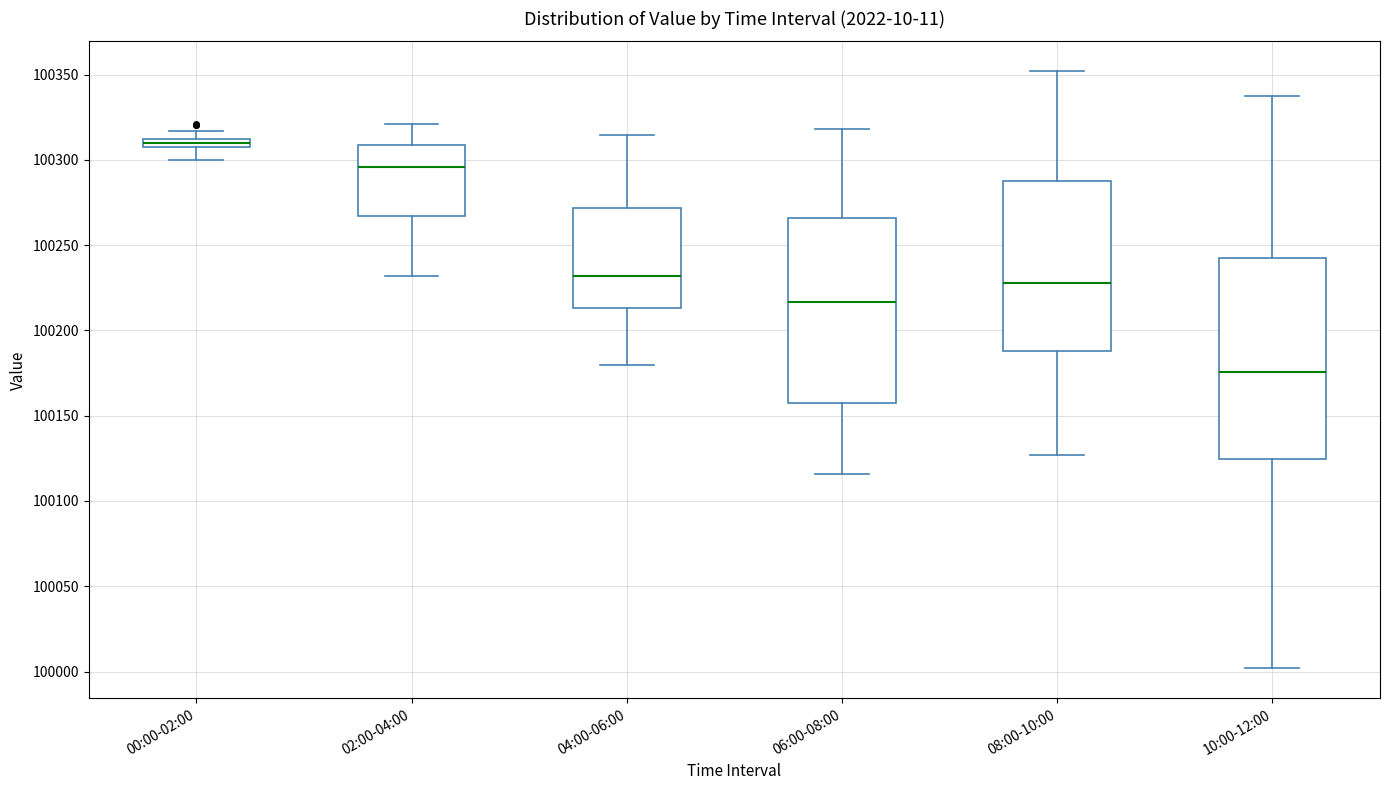

Comparing the boxes themselves (not the whiskers), which one is the tallest?

10:00-12:00